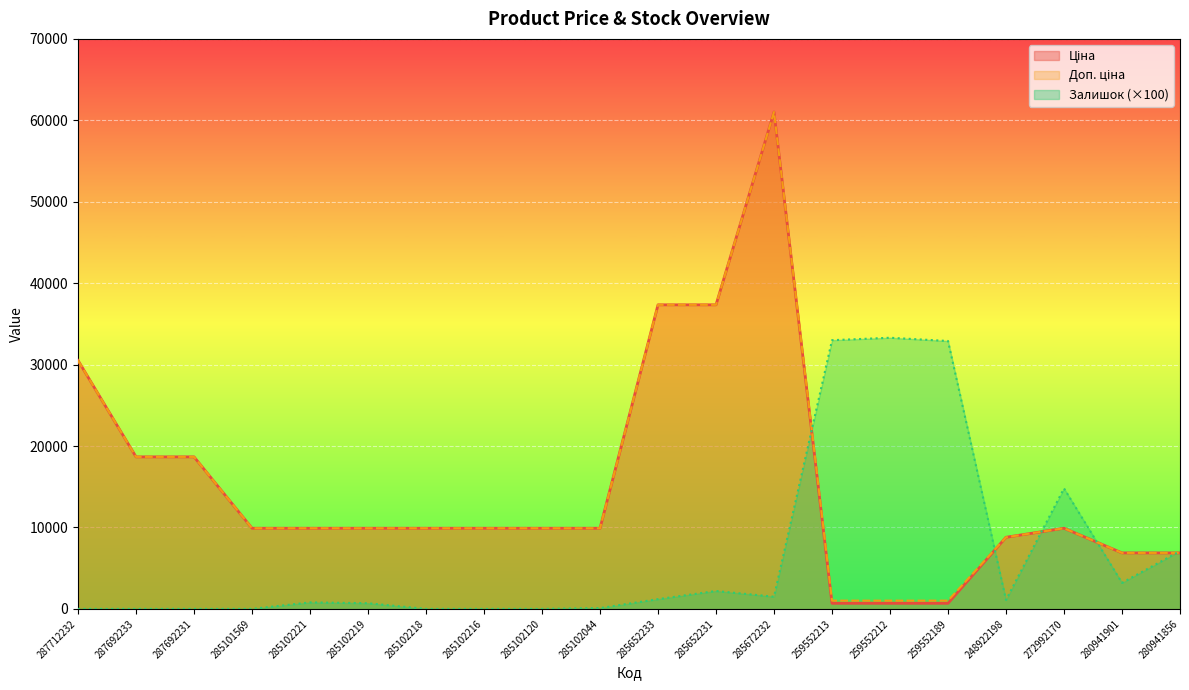

How many interior local peaks does the Ціна series have?

2